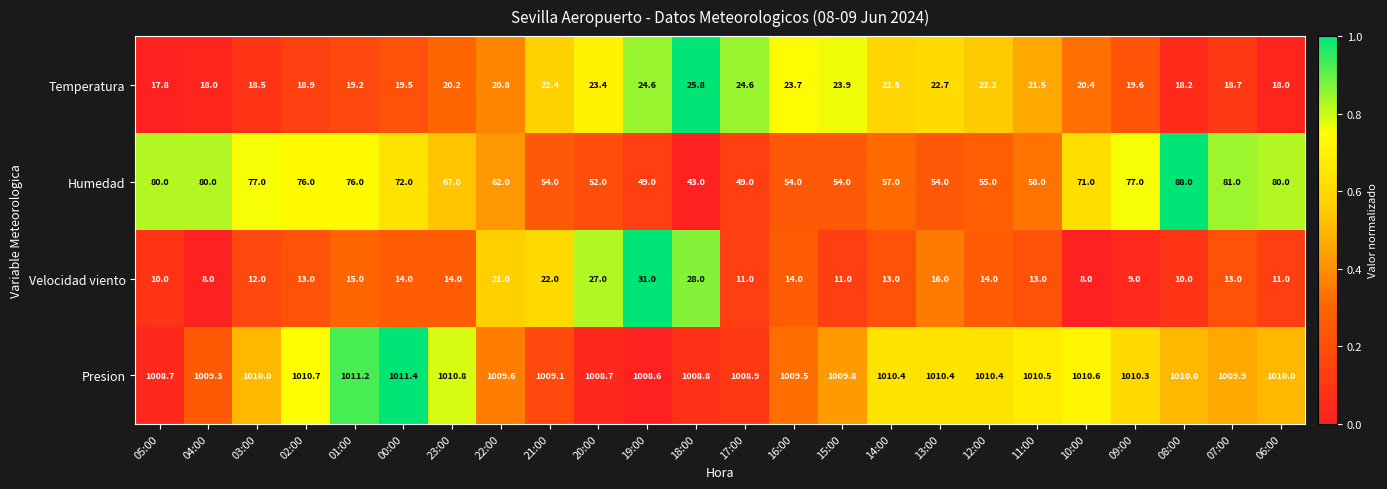

At which label does Temperatura first exceed 20?

23:00